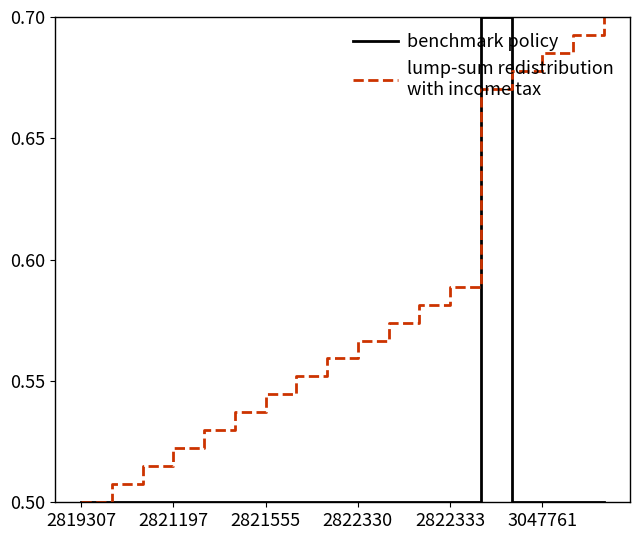

Does the chart have visible grid lines?

No